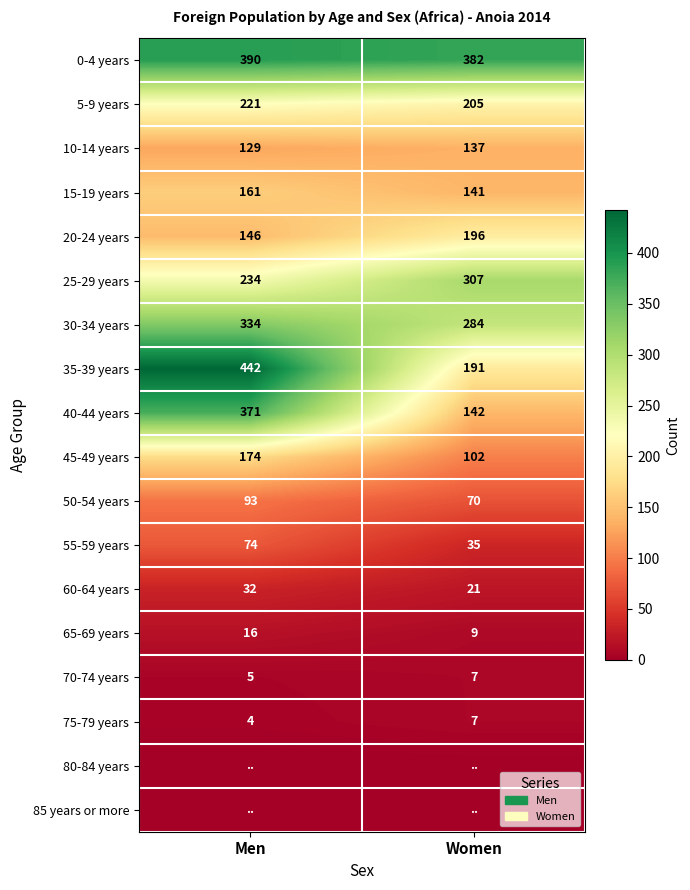

At which label is 40-44 years closest to 256?

Women